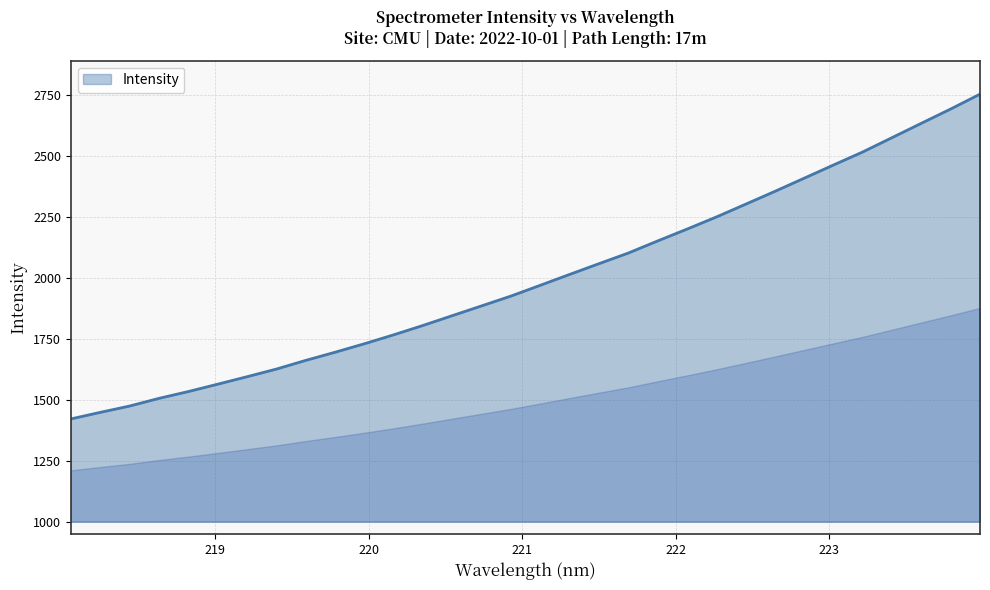

What is the difference between the maximum and minimum values?

1333.8